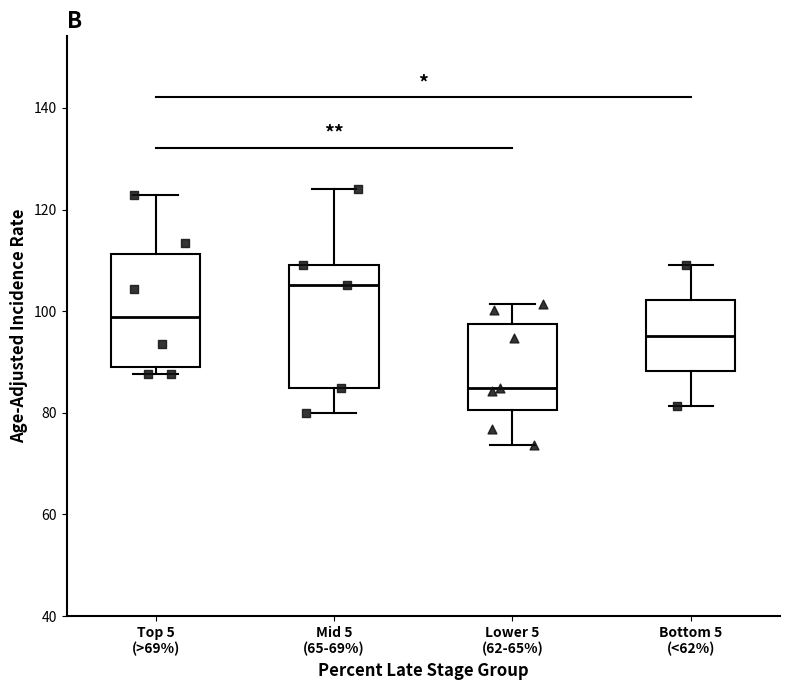

Reading left to right, read every box against the y-axis: the position of its median line, the range the box covers, and the ends of its whiskers. The values are not printed on the chart, so give them approximately, as read against the axis.

Top 5 (>69%): median 98, box 90 to 112, whiskers 88 to 122
Mid 5 (65-69%): median 106, box 84 to 110, whiskers 80 to 124
Lower 5 (62-65%): median 84, box 80 to 98, whiskers 74 to 102
Bottom 5 (<62%): median 96, box 88 to 102, whiskers 82 to 110